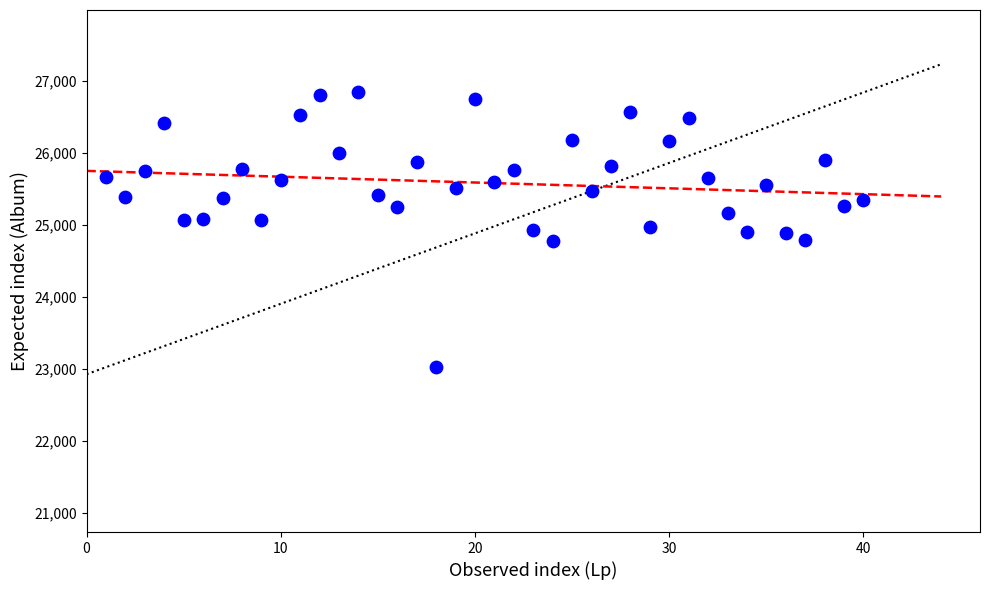

What is the range of X values (max minus min)?

39